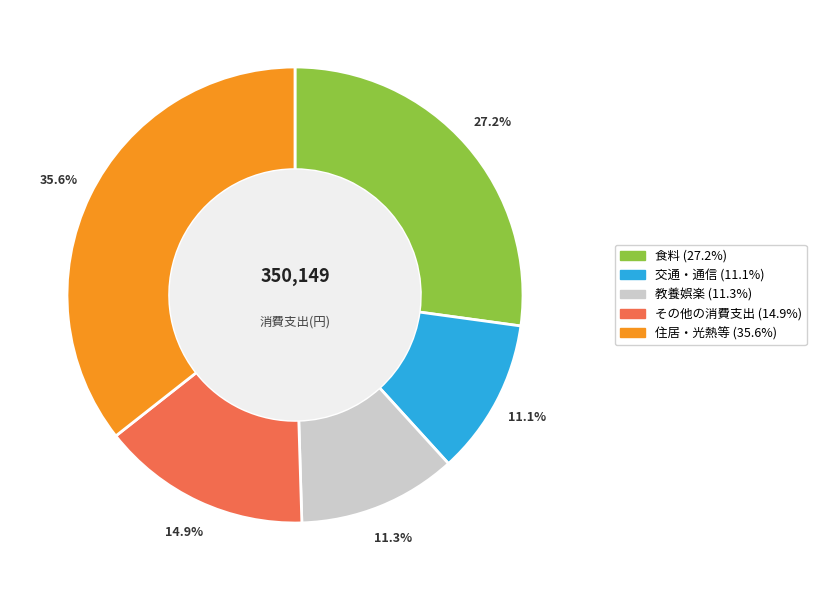

Is there a majority slice in this chart?

No